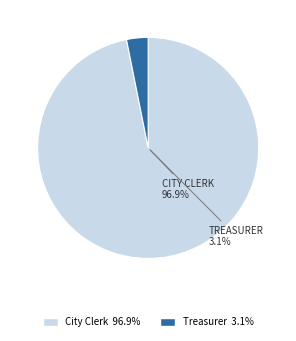

To the nearest percent, what is the difference between the City Clerk and Treasurer slice percentages?

94%